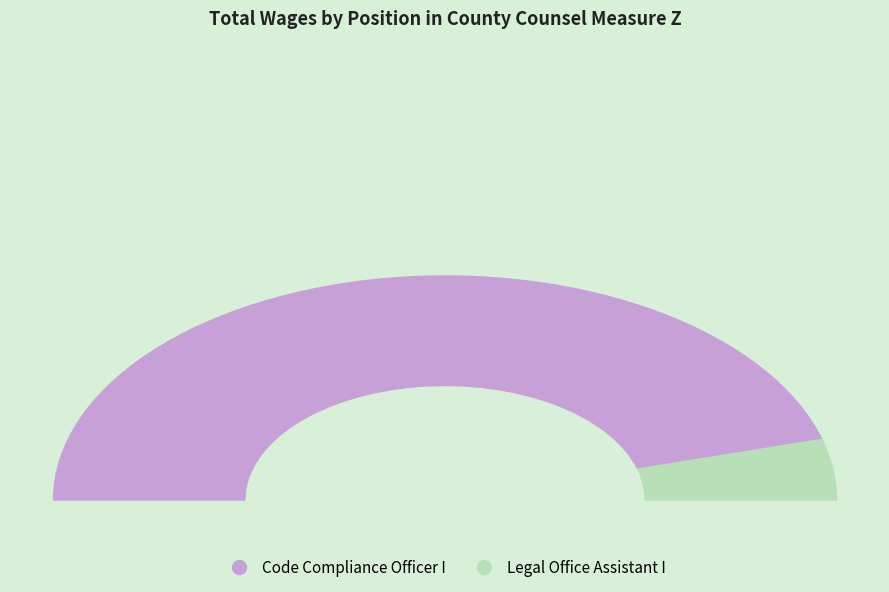

How much of the chart is everything except Legal Office Assistant I?

91.3%